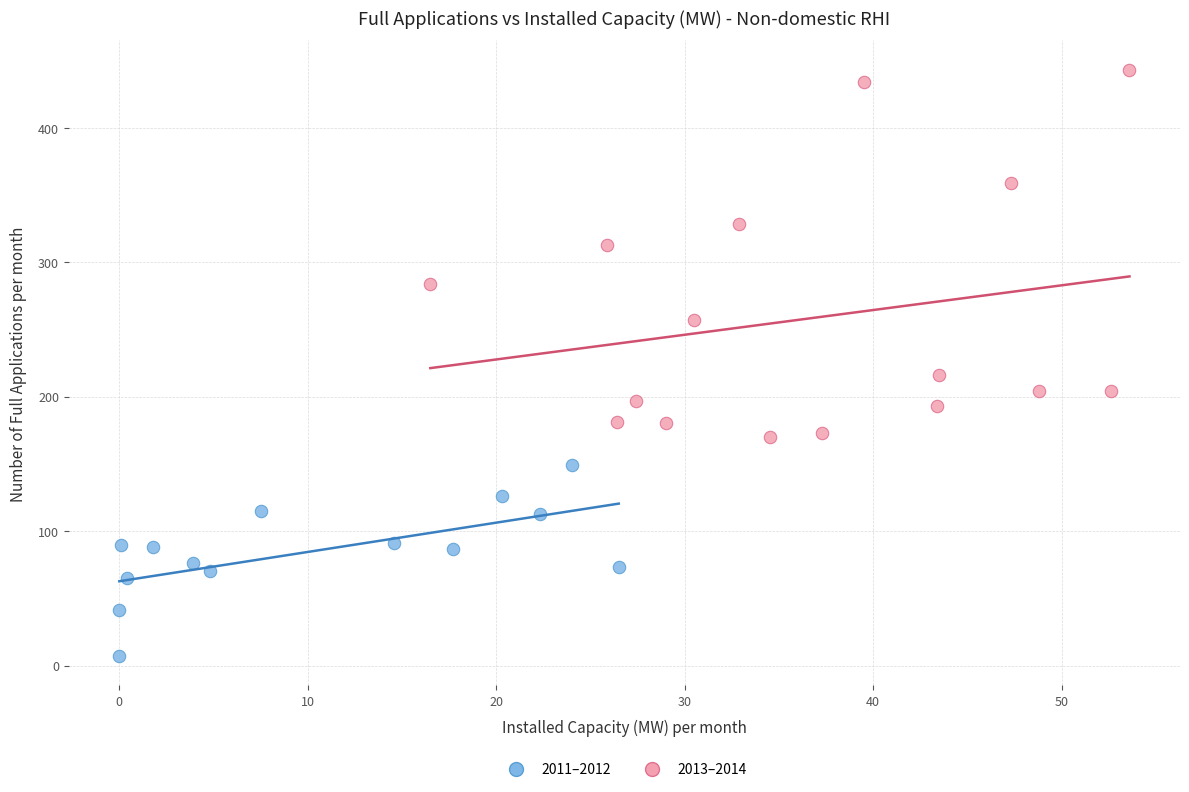

Which series reaches the maximum Y coordinate?

2013–2014